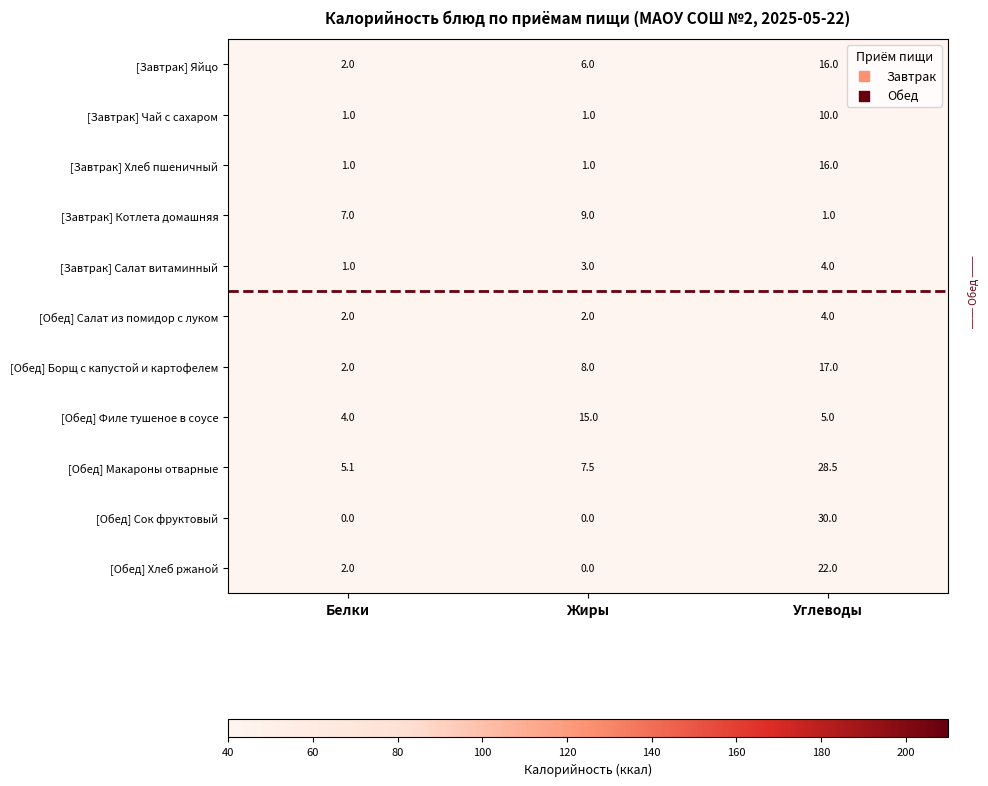

True or false: [Завтрак] Котлета домашняя has a value of 9.0 at Жиры.

True